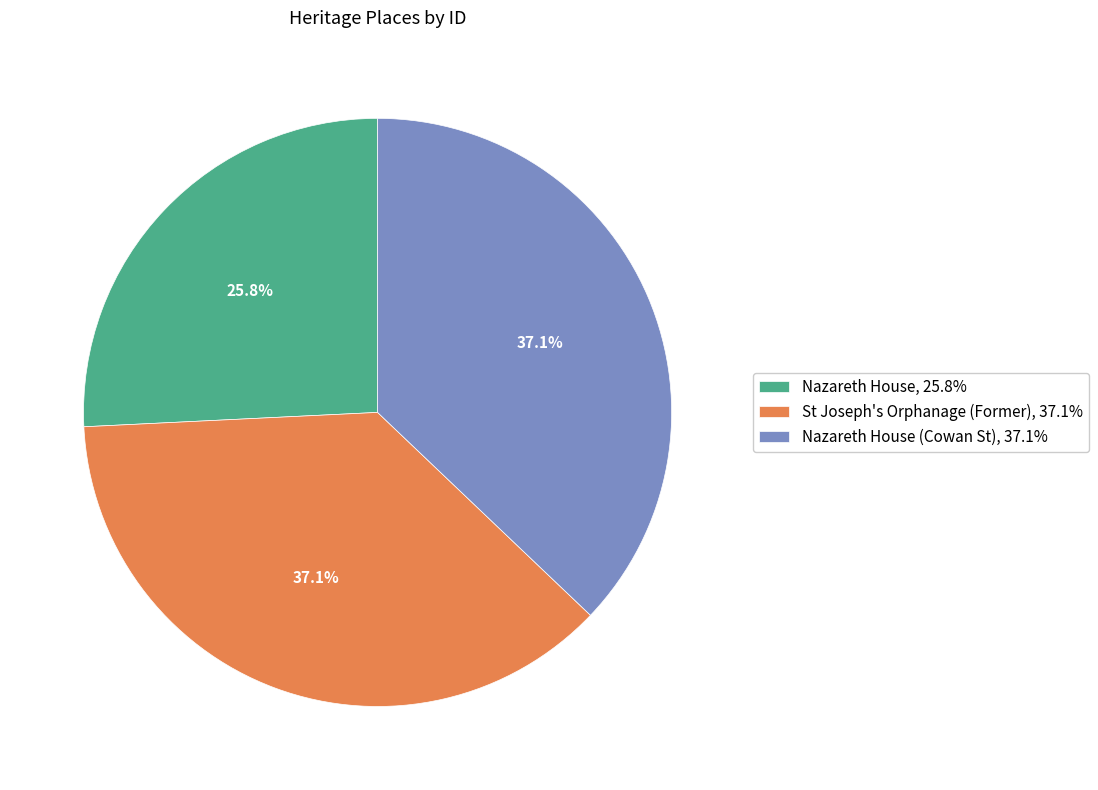

Combined, what portion of the pie is Nazareth House, 25.8% and St Joseph's Orphanage (Former), 37.1%?

62.9%